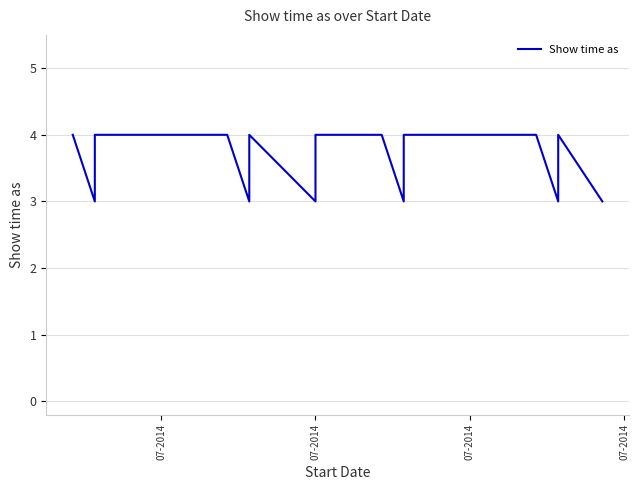

Where is the data nearest to the value 3?

07-2014